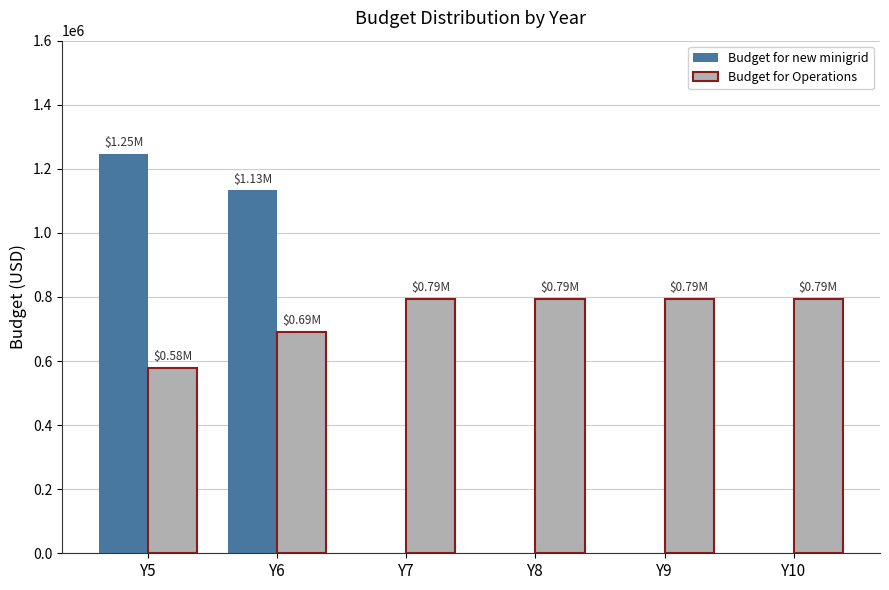

What is the sum of the Budget for Operations values at Y6 and Y5?

1269674.5